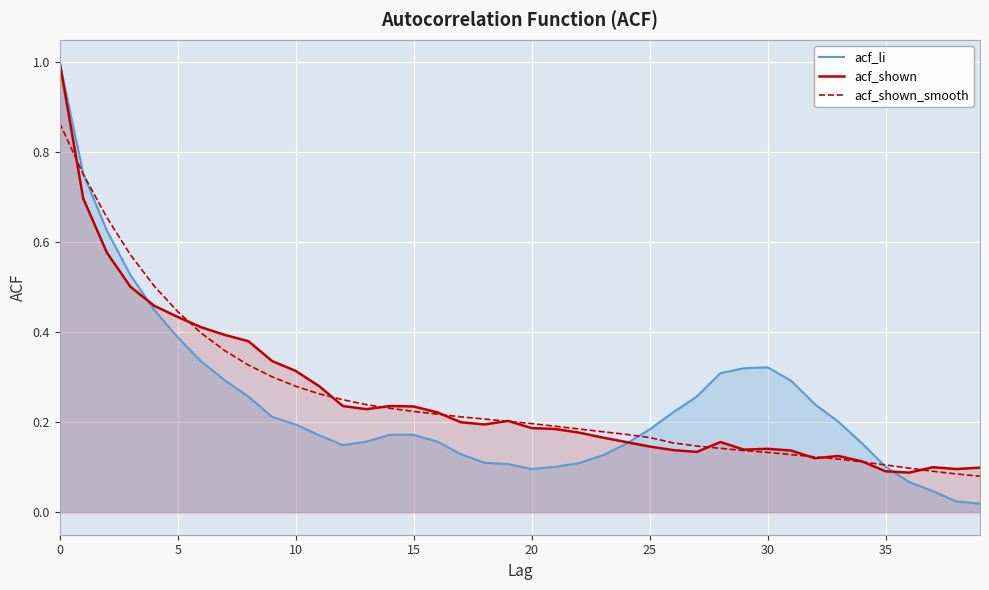

Where is acf_li nearest to the value 0?

39